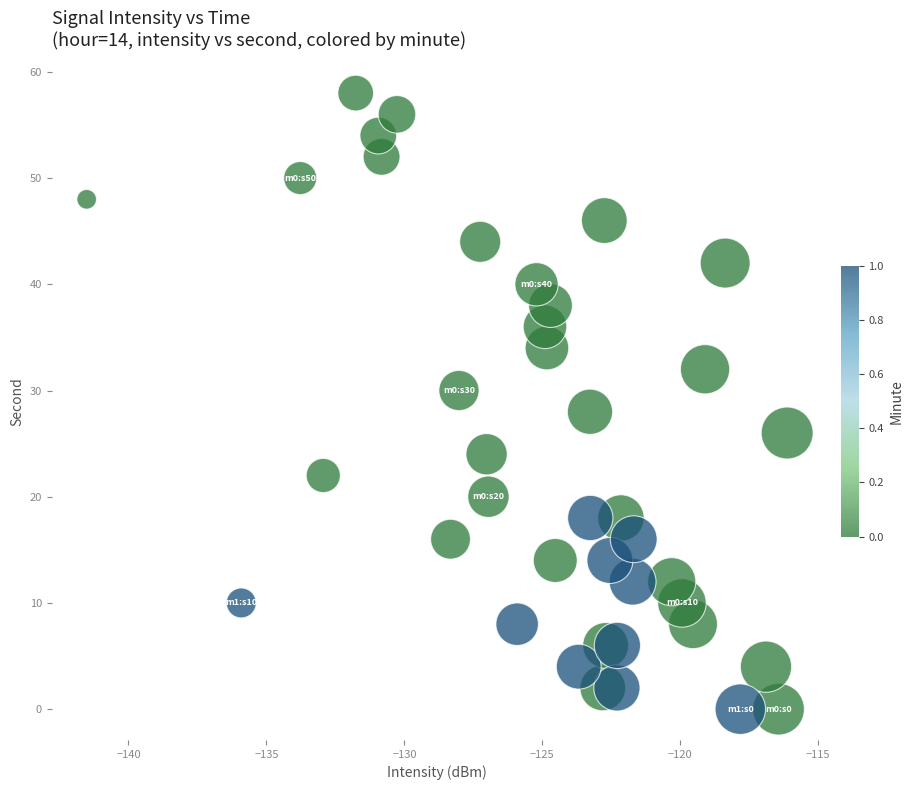

What is the range of Y values (max minus min)?

58